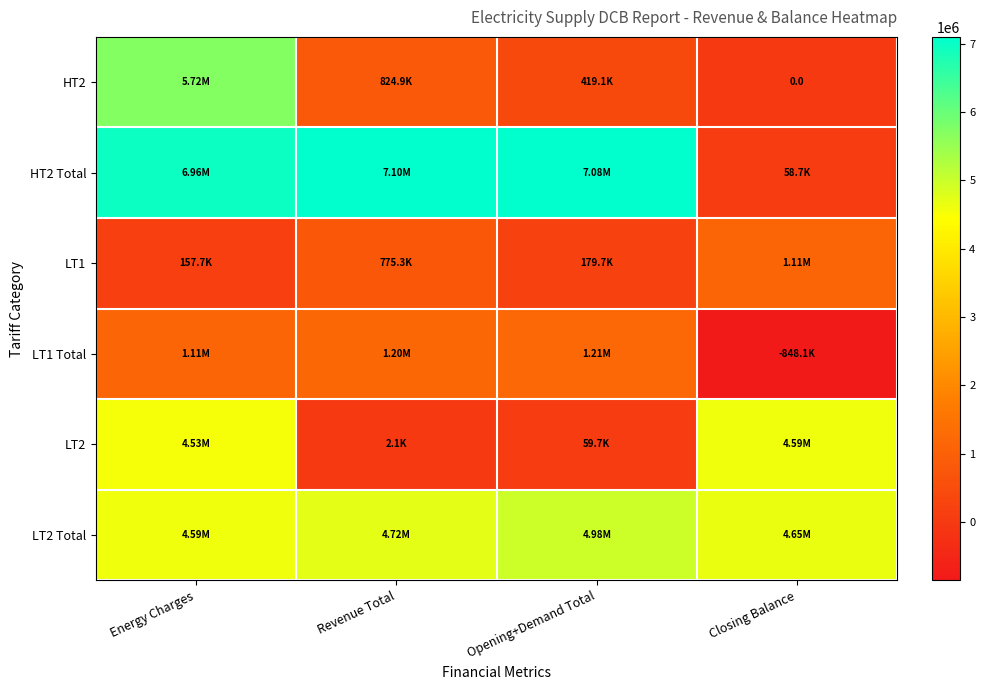

True or false: LT2 has a value of 1838714.2 at Energy Charges.

False